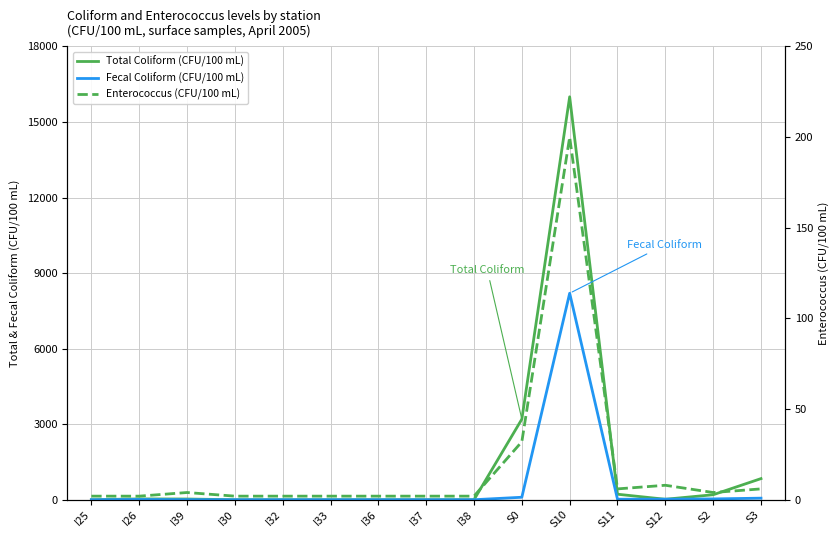

True or false: Total Coliform (CFU/100 mL) has more than 2 interior local peaks.

False